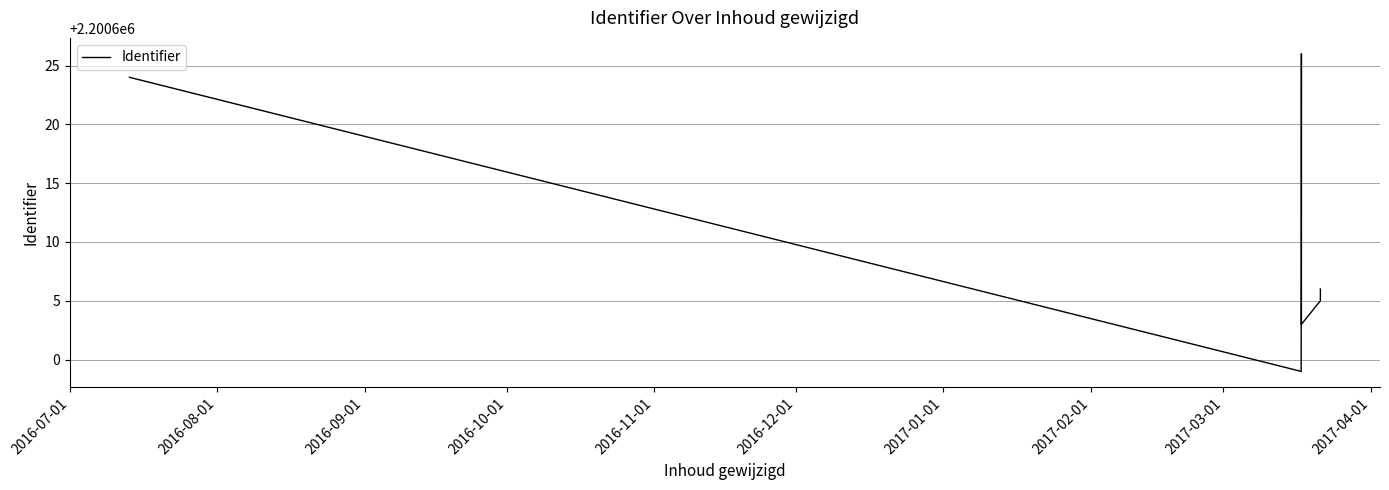

Reading left to right, what are all the values shown in this chart?

2200624	2200599	2200601	2200608	2200610	2200612	2200614	2200616	2200618	2200620	2200622	2200626	2200603	2200605	2200606